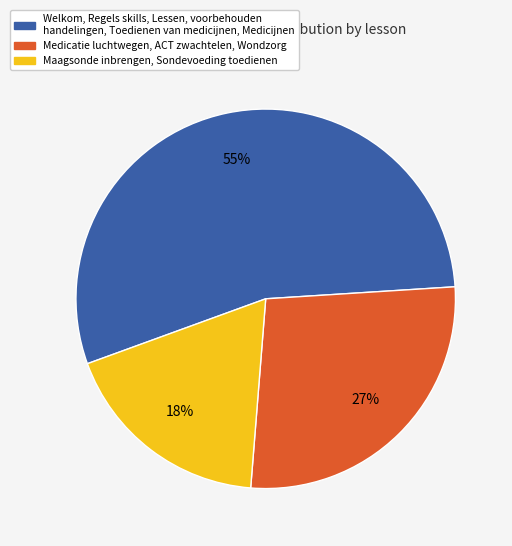

How many slices are in this pie chart?

3